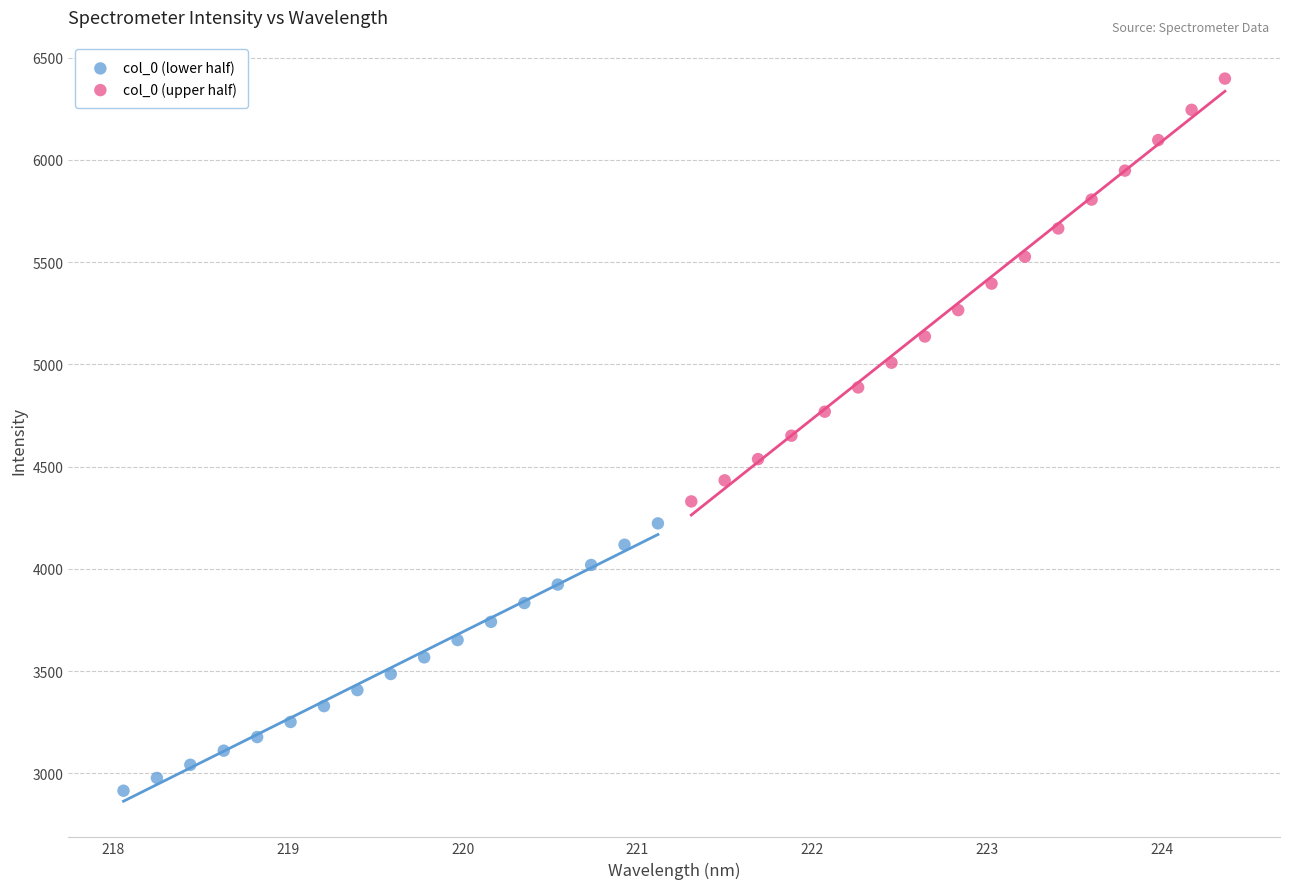

Which series contains the lowest Y value?

col_0 (lower half)